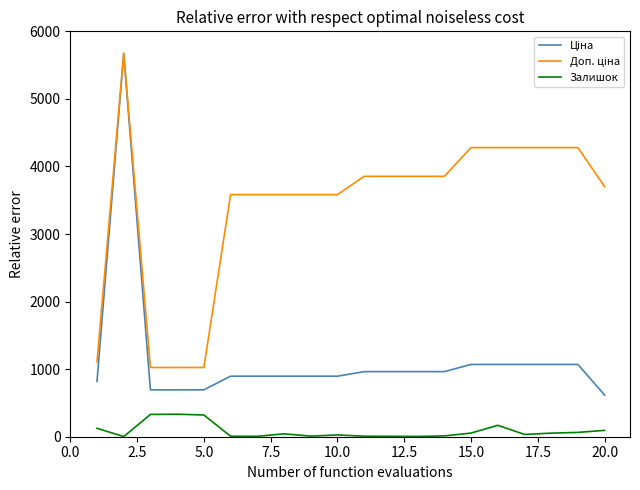

What is the maximum value for Залишок?

333.0